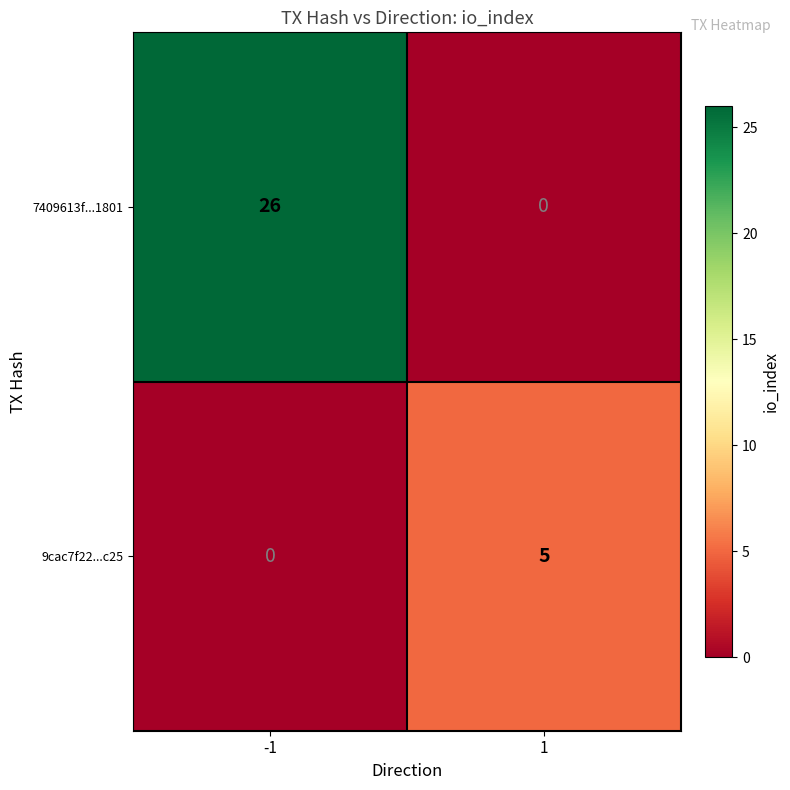

The value of 9cac7f22...c25 at 1 is 9. True or false?

False